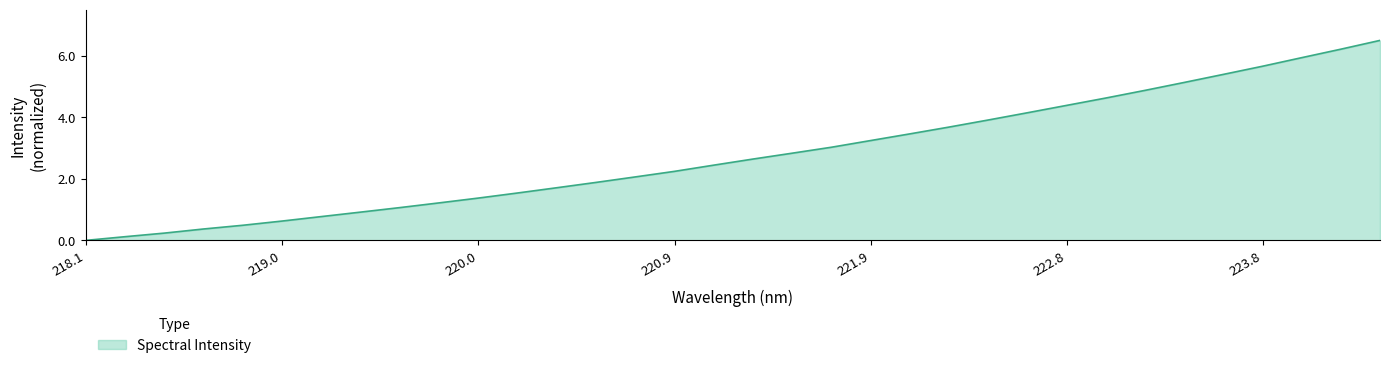

What is the greatest value displayed?

6.5